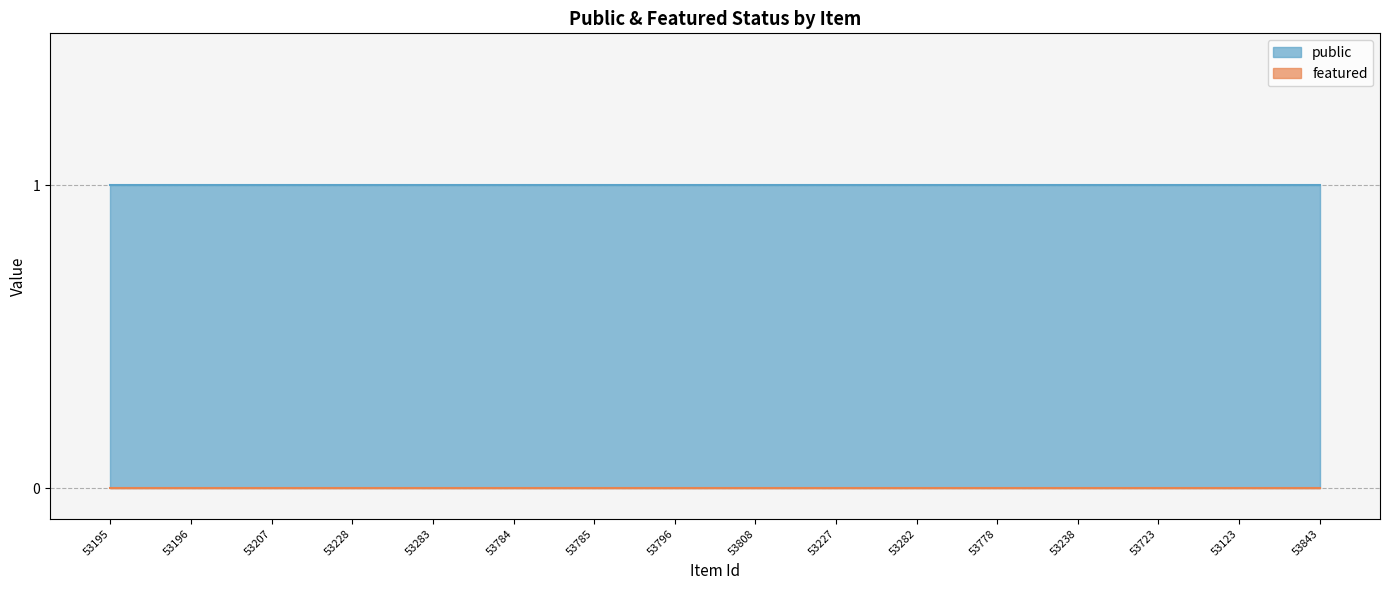

Reading right to left, transcribe all the data shown in this chart.

public: 53843=1	53123=1	53723=1	53238=1	53778=1	53282=1	53227=1	53808=1	53796=1	53785=1	53784=1	53283=1	53228=1	53207=1	53196=1	53195=1
featured: 53843=0	53123=0	53723=0	53238=0	53778=0	53282=0	53227=0	53808=0	53796=0	53785=0	53784=0	53283=0	53228=0	53207=0	53196=0	53195=0